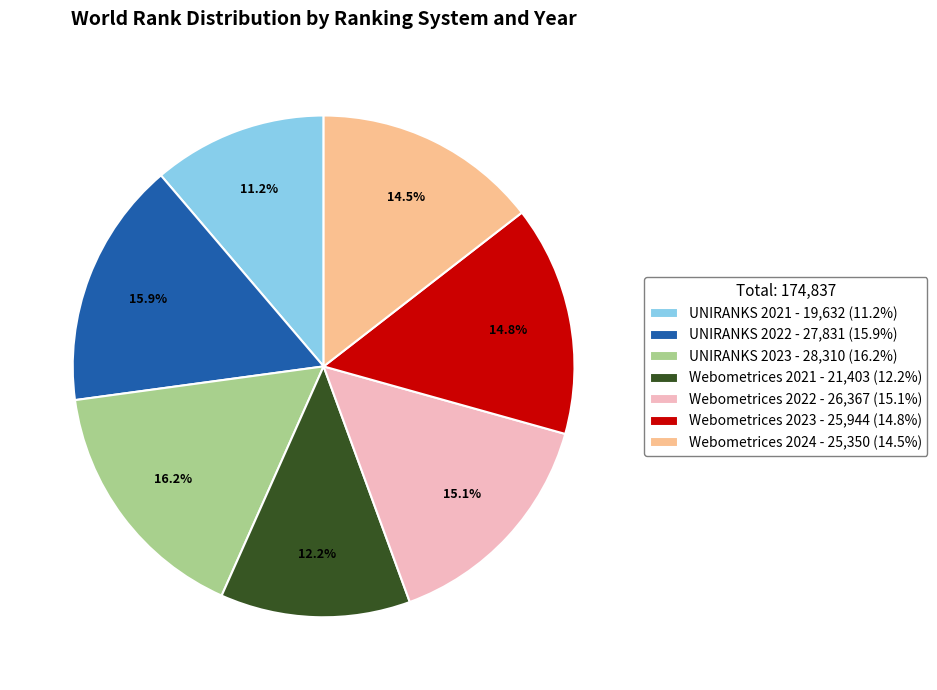

Which category has the smallest portion of the pie?

UNIRANKS 2021